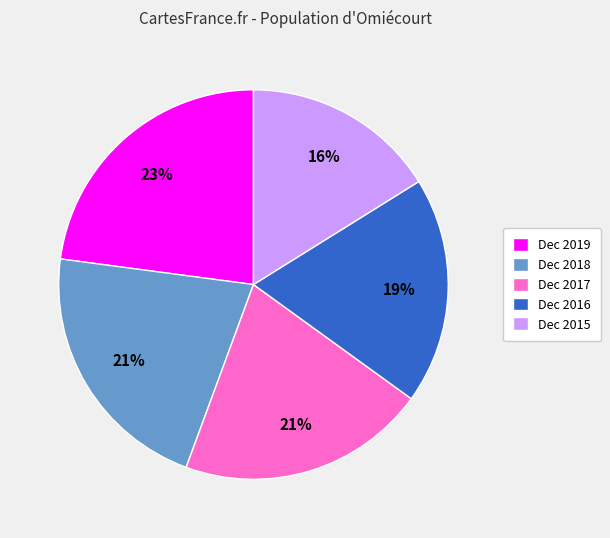

What is the largest slice in the pie chart?

Dec 2019